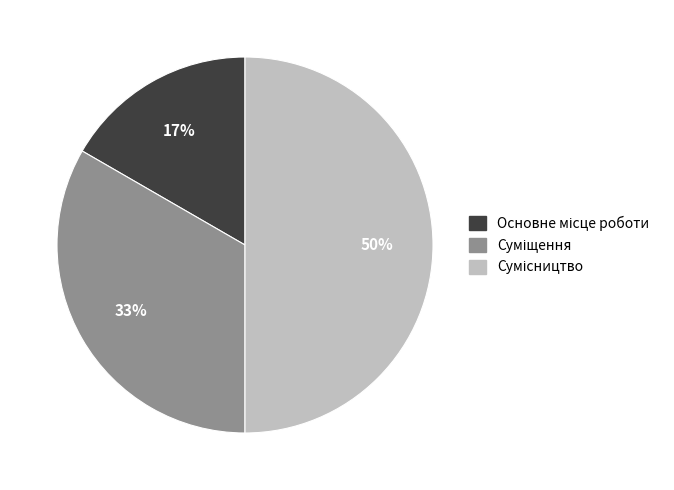

To the nearest percent, what is the difference between the largest and smallest slice percentages?

33%